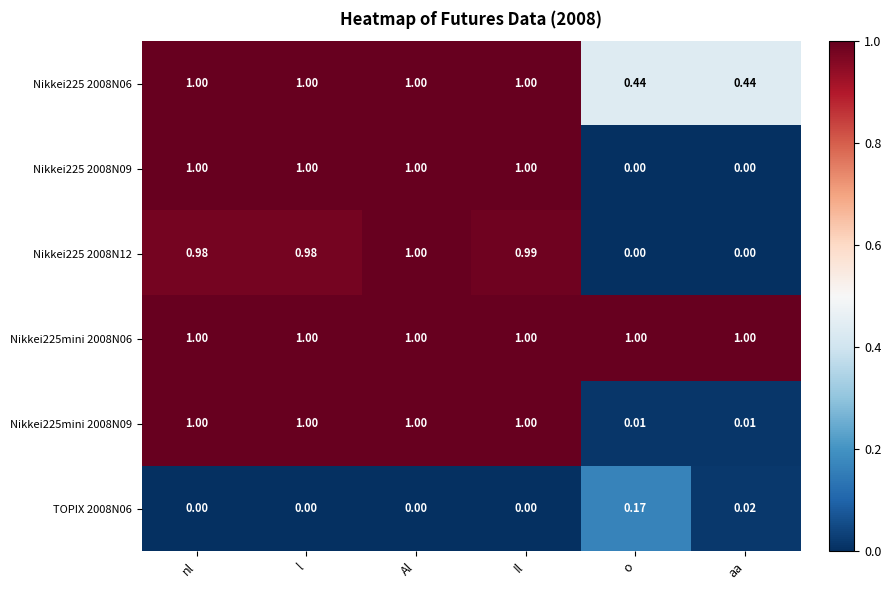

At which category is the sum across all series the highest?

Al